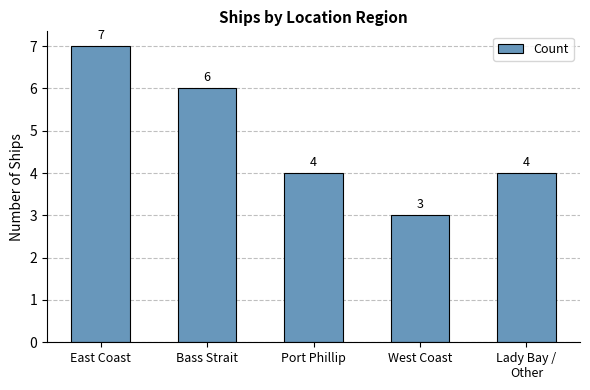

Count the values in the range 4 to 6.

3